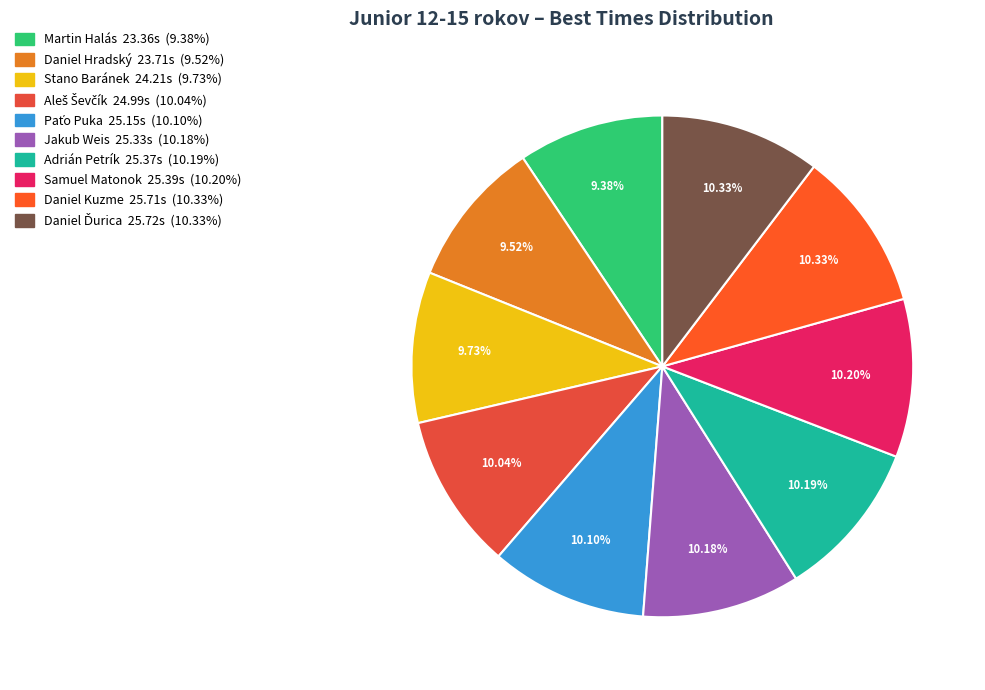

Rank the categories by value from lowest to highest.

Martin Halás, Daniel Hradský, Stano Baránek, Aleš Ševčík, Paťo Puka, Jakub Weis, Adrián Petrík, Samuel Matonok, Daniel Kuzme, Daniel Ďurica